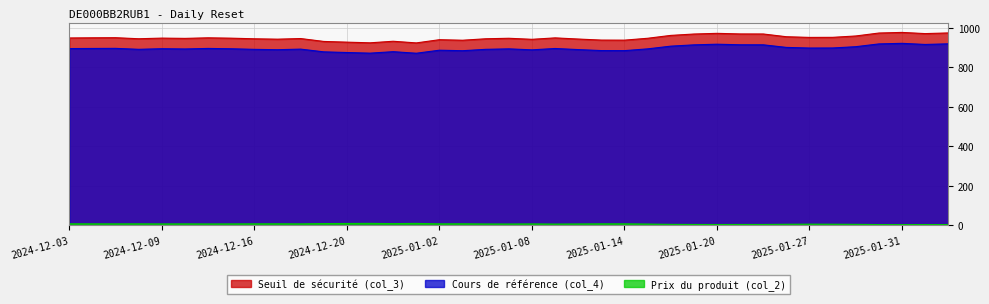

What is the smallest value displayed?

3.9